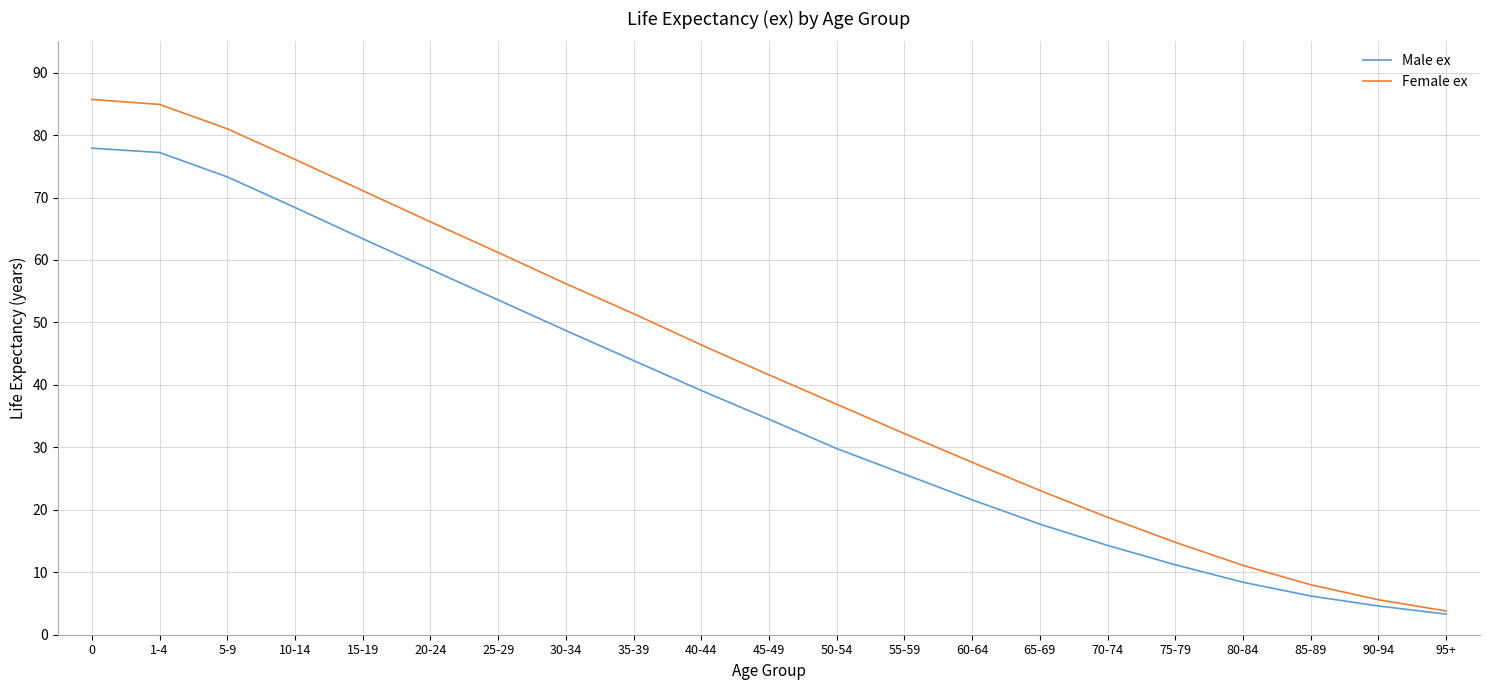

True or false: Male ex has a value of 48.7 at 30-34.

True